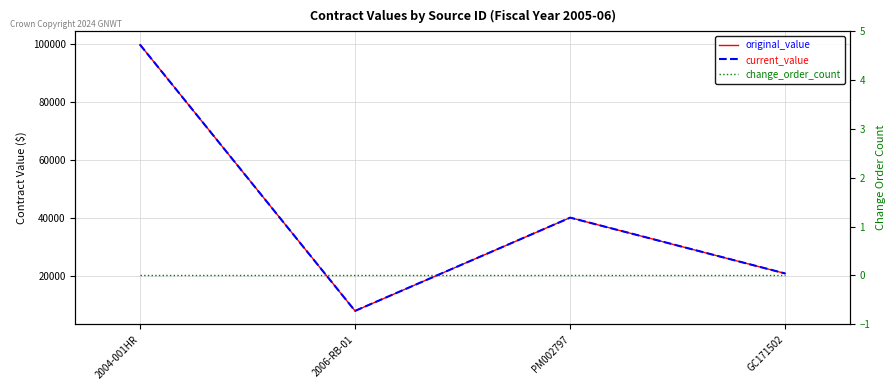

What is the label of the 1st point from the right?

GC171502